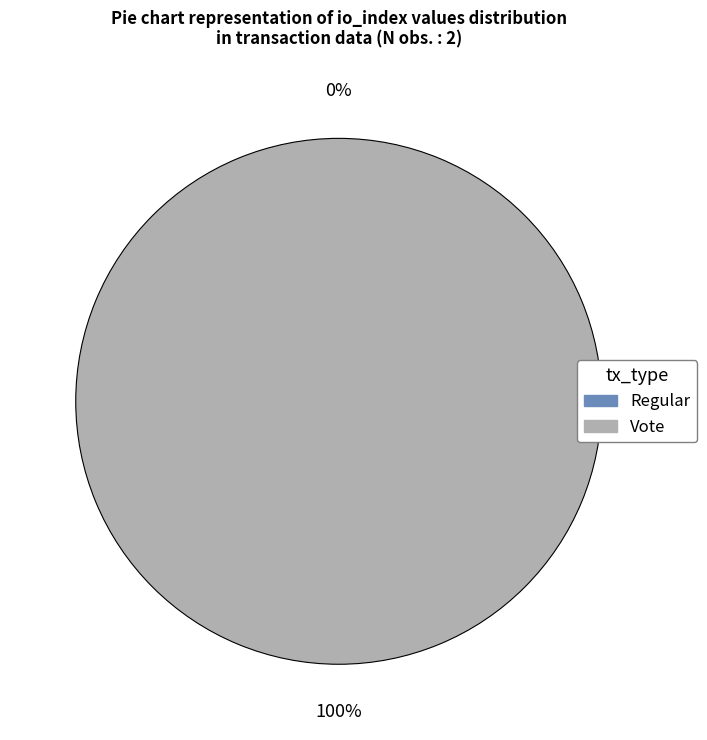

Rank the categories by value from lowest to highest.

Regular, Vote